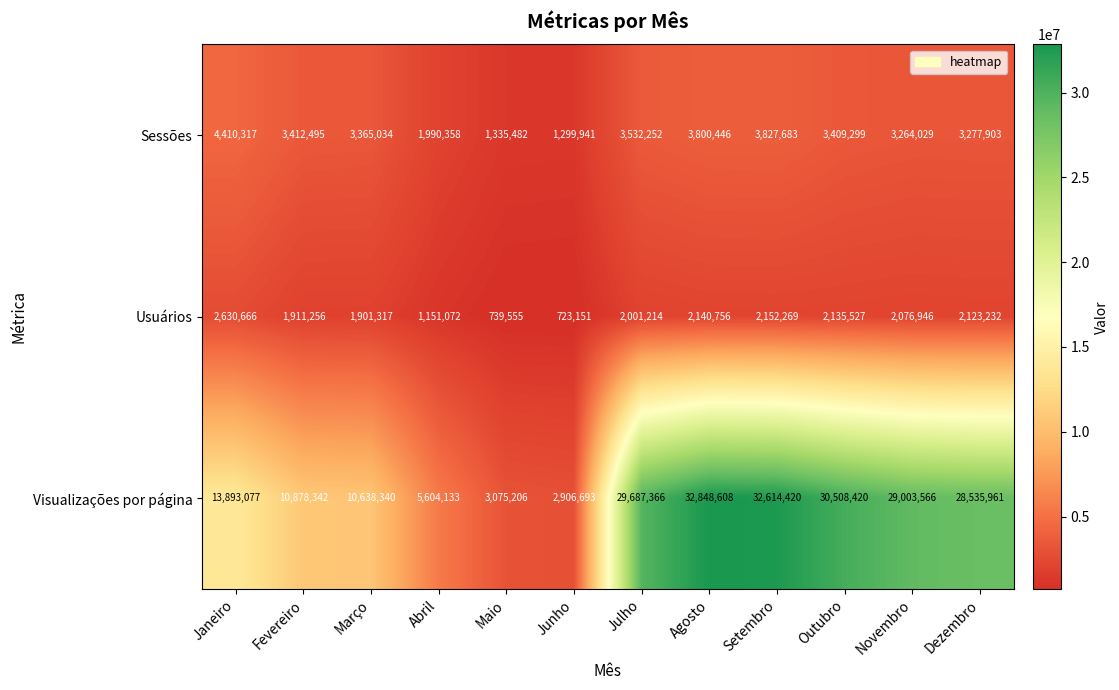

What is the greatest value displayed?

32848608